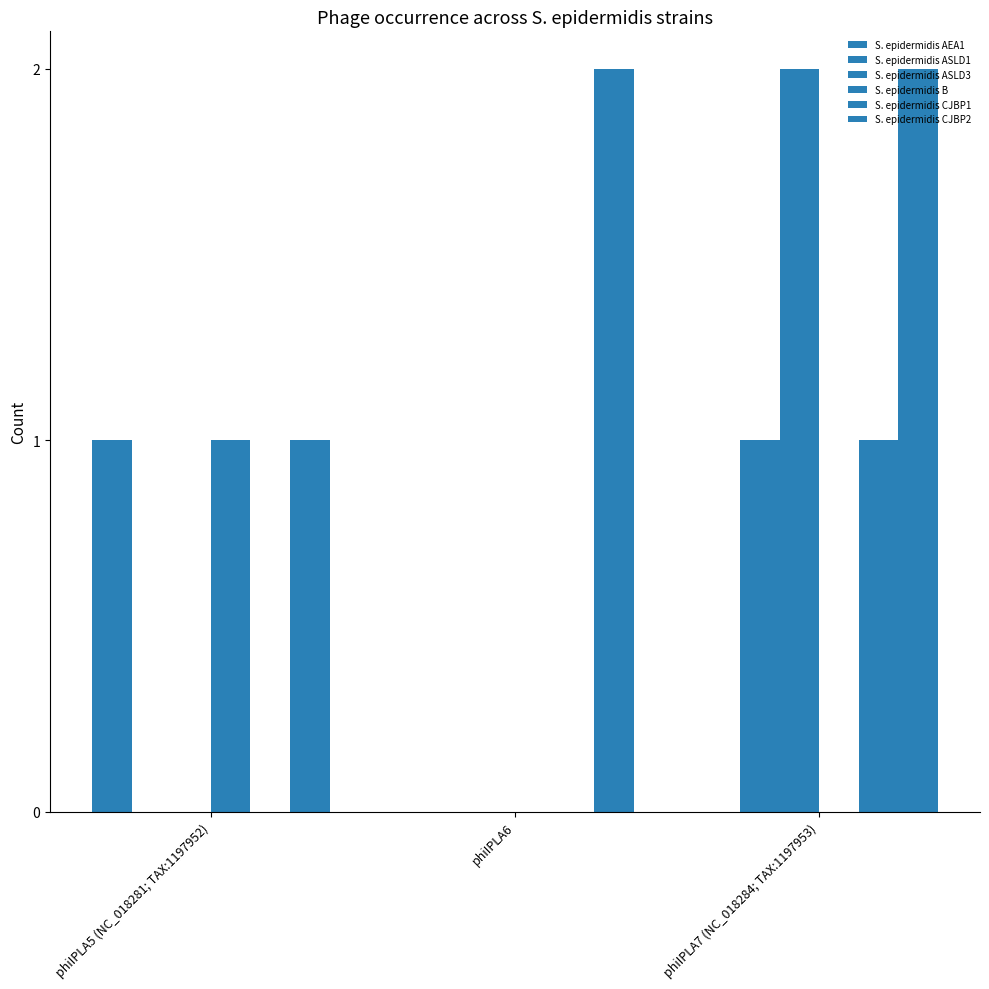

Are the bars grouped side by side (vs. stacked)?

Yes